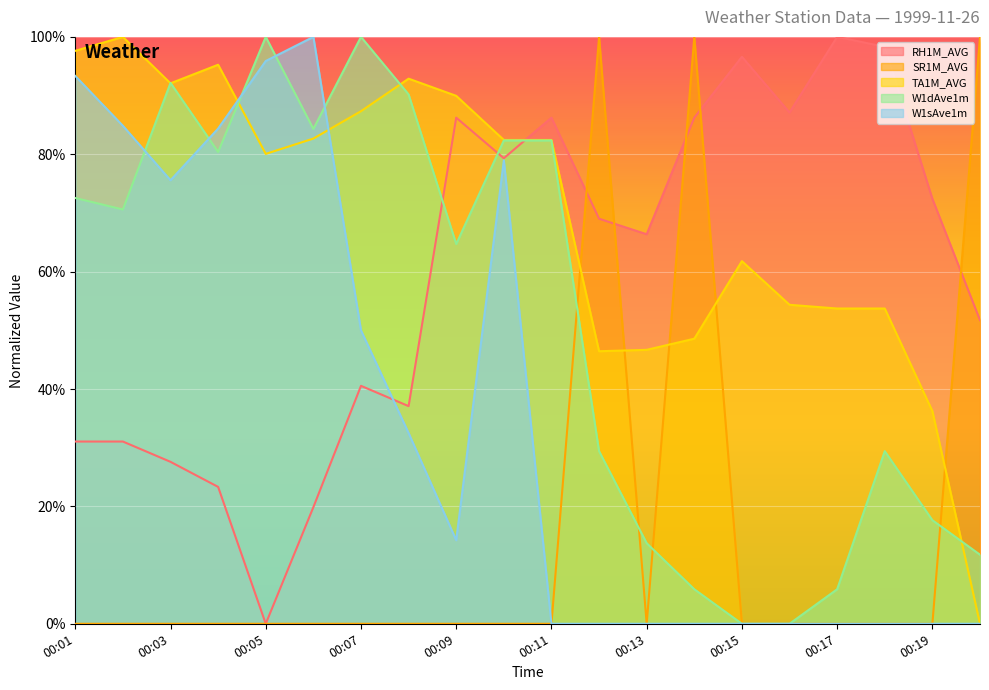

Reading right to left, list all the values displayed in this chart.

RH1M_AVG: 00:20=51.7	00:19=72.4	00:18=98.3	00:17=100.0	00:16=87.1	00:15=96.6	00:14=86.2	00:13=66.4	00:12=69.0	00:11=86.2	00:10=79.3	00:09=86.2	00:08=37.1	00:07=40.5	00:06=19.9	00:05=0.0	00:04=23.3	00:03=27.6	00:02=31.1	00:01=31.1
SR1M_AVG: 00:20=100.0	00:19=0.0	00:18=0.0	00:17=0.0	00:16=0.0	00:15=0.0	00:14=100.0	00:13=0.0	00:12=100.0	00:11=0.0	00:10=0.0	00:09=0.0	00:08=0.0	00:07=0.0	00:06=0.0	00:05=0.0	00:04=0.0	00:03=0.0	00:02=0.0	00:01=0.0
TA1M_AVG: 00:20=0.0	00:19=36.2	00:18=53.7	00:17=53.7	00:16=54.4	00:15=61.8	00:14=48.6	00:13=46.7	00:12=46.4	00:11=82.4	00:10=82.4	00:09=90.0	00:08=92.9	00:07=87.3	00:06=82.7	00:05=80.1	00:04=95.3	00:03=92.1	00:02=100.0	00:01=97.6
W1dAve1m: 00:20=11.8	00:19=17.6	00:18=29.4	00:17=5.9	00:16=0.0	00:15=0.0	00:14=5.9	00:13=13.7	00:12=29.4	00:11=82.4	00:10=82.4	00:09=64.7	00:08=90.2	00:07=100.0	00:06=84.3	00:05=100.0	00:04=80.4	00:03=92.2	00:02=70.6	00:01=72.5
W1sAve1m: 00:20=0.0	00:19=0.0	00:18=0.0	00:17=0.0	00:16=0.0	00:15=0.0	00:14=0.0	00:13=0.0	00:12=0.0	00:11=0.0	00:10=79.0	00:09=14.2	00:08=32.5	00:07=50.0	00:06=100.0	00:05=95.9	00:04=84.4	00:03=75.6	00:02=84.9	00:01=93.3